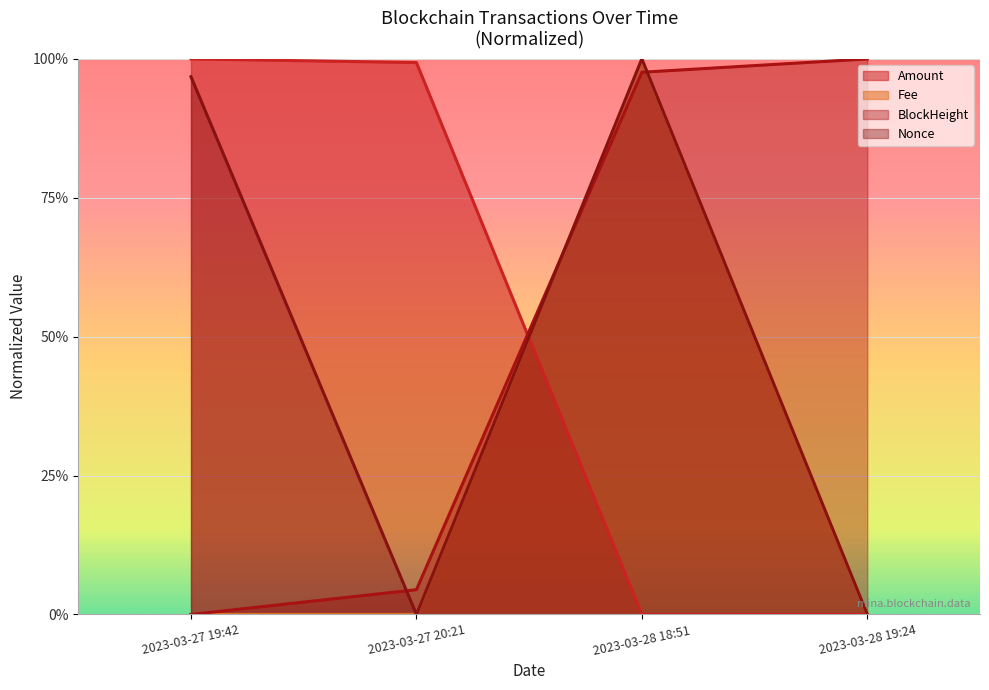

What is the difference between the second highest and minimum values in the Amount series?

1.0